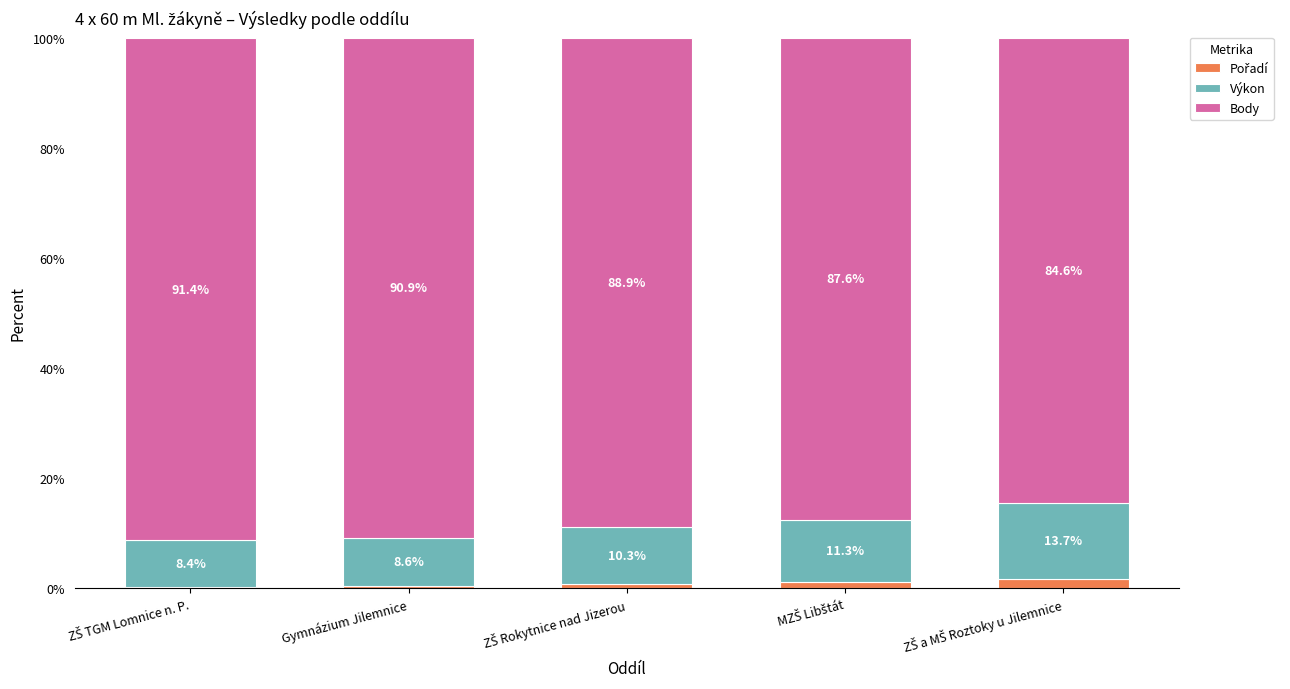

What is the total value across all series at Gymnázium Jilemnice?

100.0